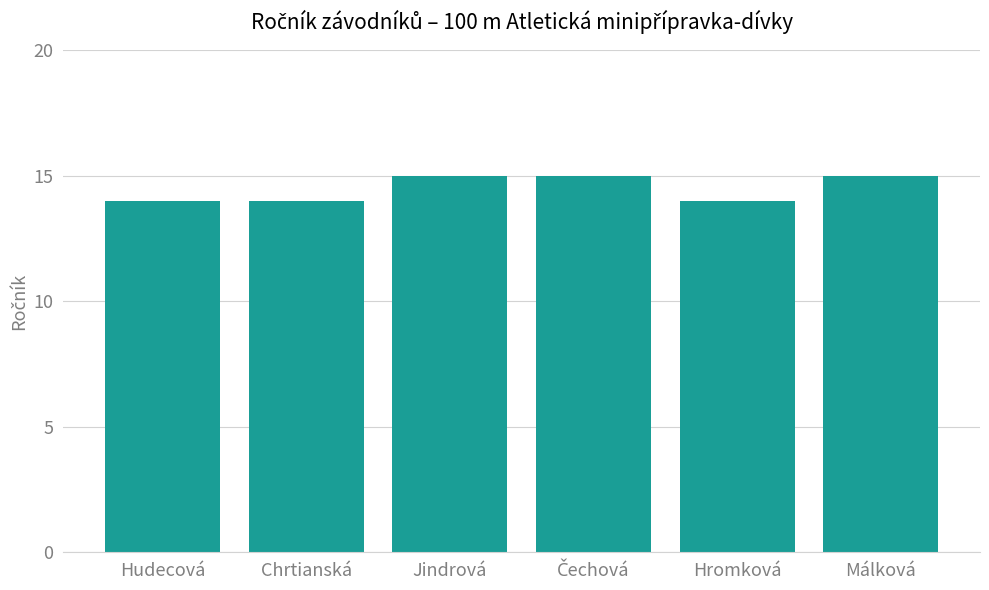

What is the change in value from Chrtianská to Málková?

+1